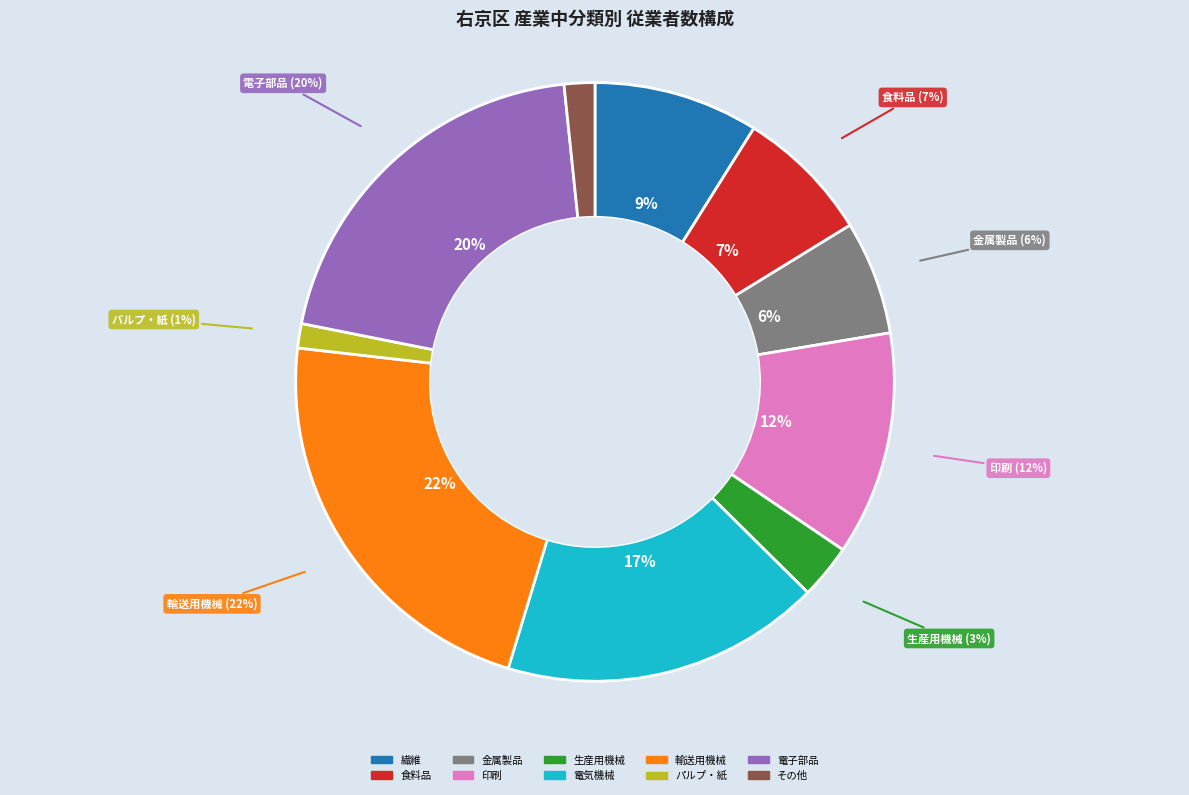

Rank the categories by value from lowest to highest.

パルプ・紙, その他, 生産用機械, 金属製品, 食料品, 繊維, 印刷, 電気機械, 電子部品, 輸送用機械